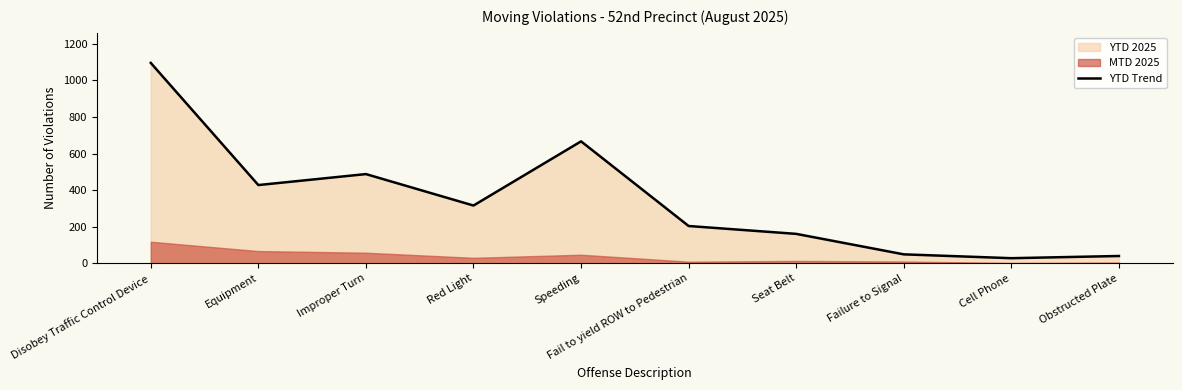

What is the sum of the values at Cell Phone and Improper Turn?

516